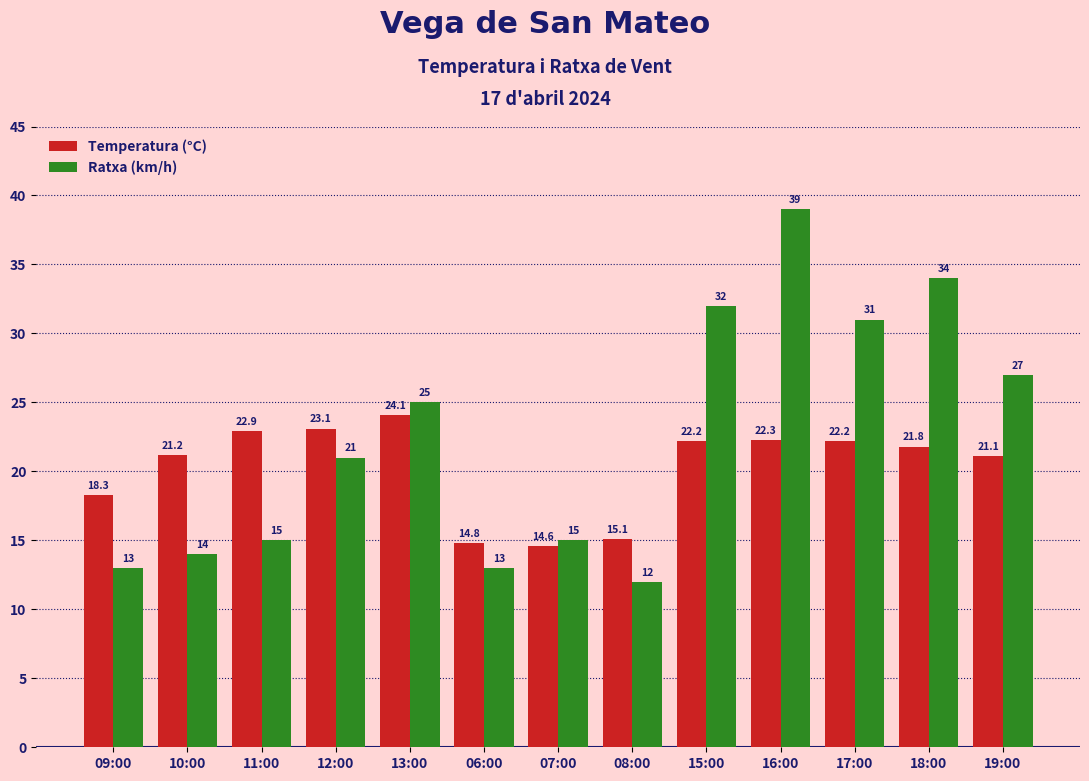

Reading right to left, extract all data points from this chart.

Temperatura (°C): 19:00=21.1	18:00=21.8	17:00=22.2	16:00=22.3	15:00=22.2	08:00=15.1	07:00=14.6	06:00=14.8	13:00=24.1	12:00=23.1	11:00=22.9	10:00=21.2	09:00=18.3
Ratxa (km/h): 19:00=27.0	18:00=34.0	17:00=31.0	16:00=39.0	15:00=32.0	08:00=12.0	07:00=15.0	06:00=13.0	13:00=25.0	12:00=21.0	11:00=15.0	10:00=14.0	09:00=13.0